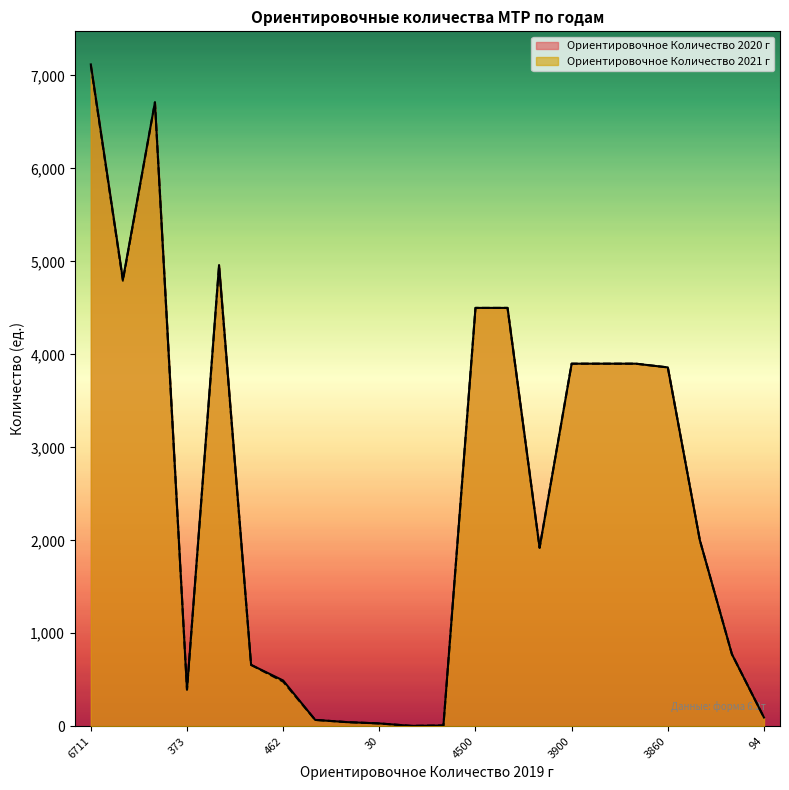

What is the lowest value of the Ориентировочное Количество 2021 г series?

4